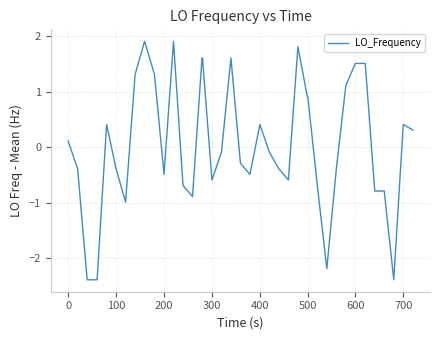

What is the smallest value displayed?

-2.4